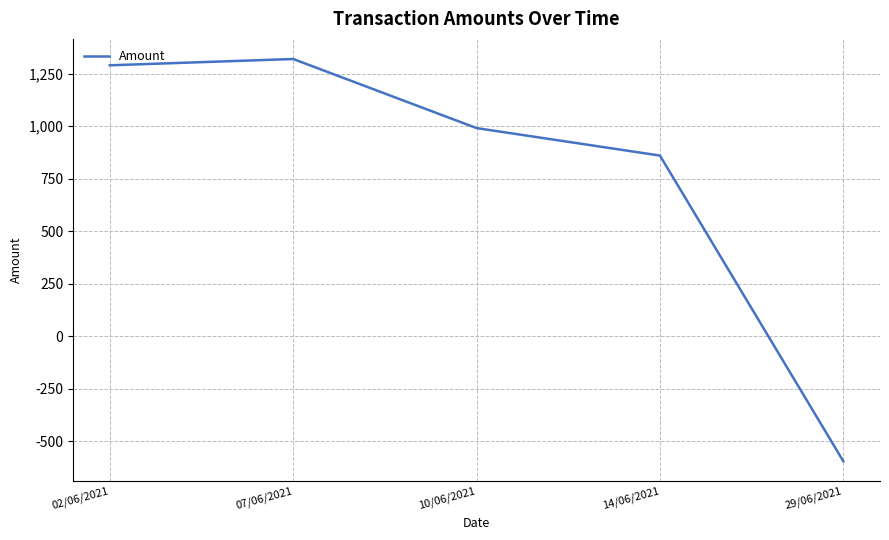

True or false: the data has more than 1 interior local peaks.

False